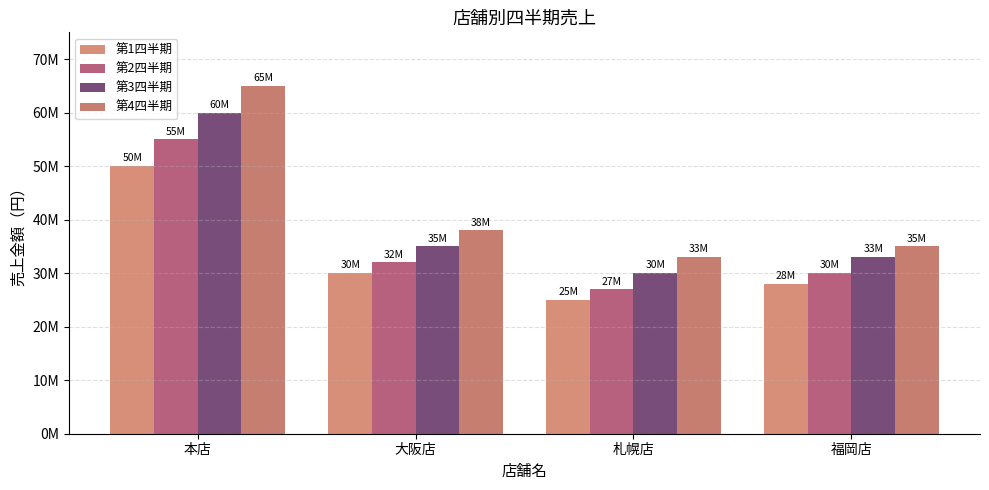

The value of 第2四半期 at 札幌店 is 27000000. True or false?

True